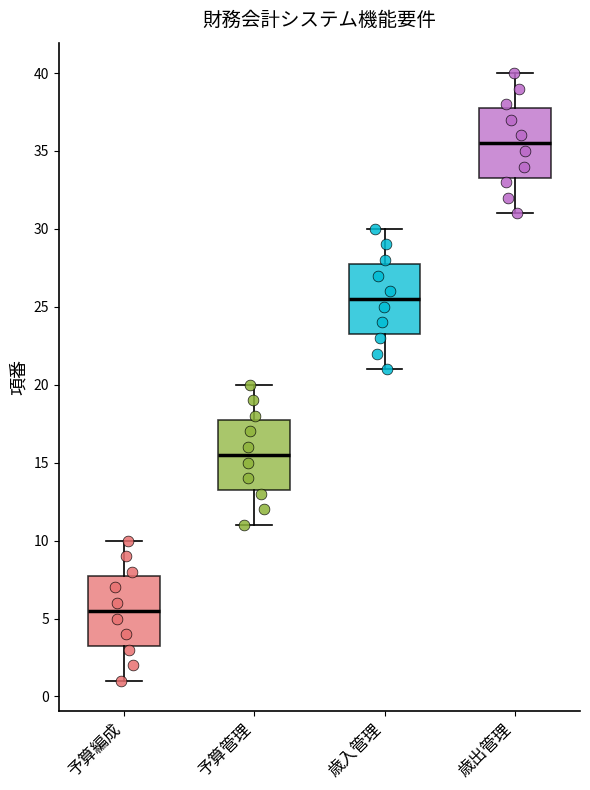

Reading left to right, read every box against the y-axis: the position of its median line, the range the box covers, and the ends of its whiskers. The values are not printed on the chart, so give them approximately, as read against the axis.

予算編成: median 5.5, box 3.5 to 8.0, whiskers 1.0 to 10.0
予算管理: median 15.5, box 13.5 to 18.0, whiskers 11.0 to 20.0
歳入管理: median 25.5, box 23.5 to 28.0, whiskers 21.0 to 30.0
歳出管理: median 35.5, box 33.5 to 38.0, whiskers 31.0 to 40.0